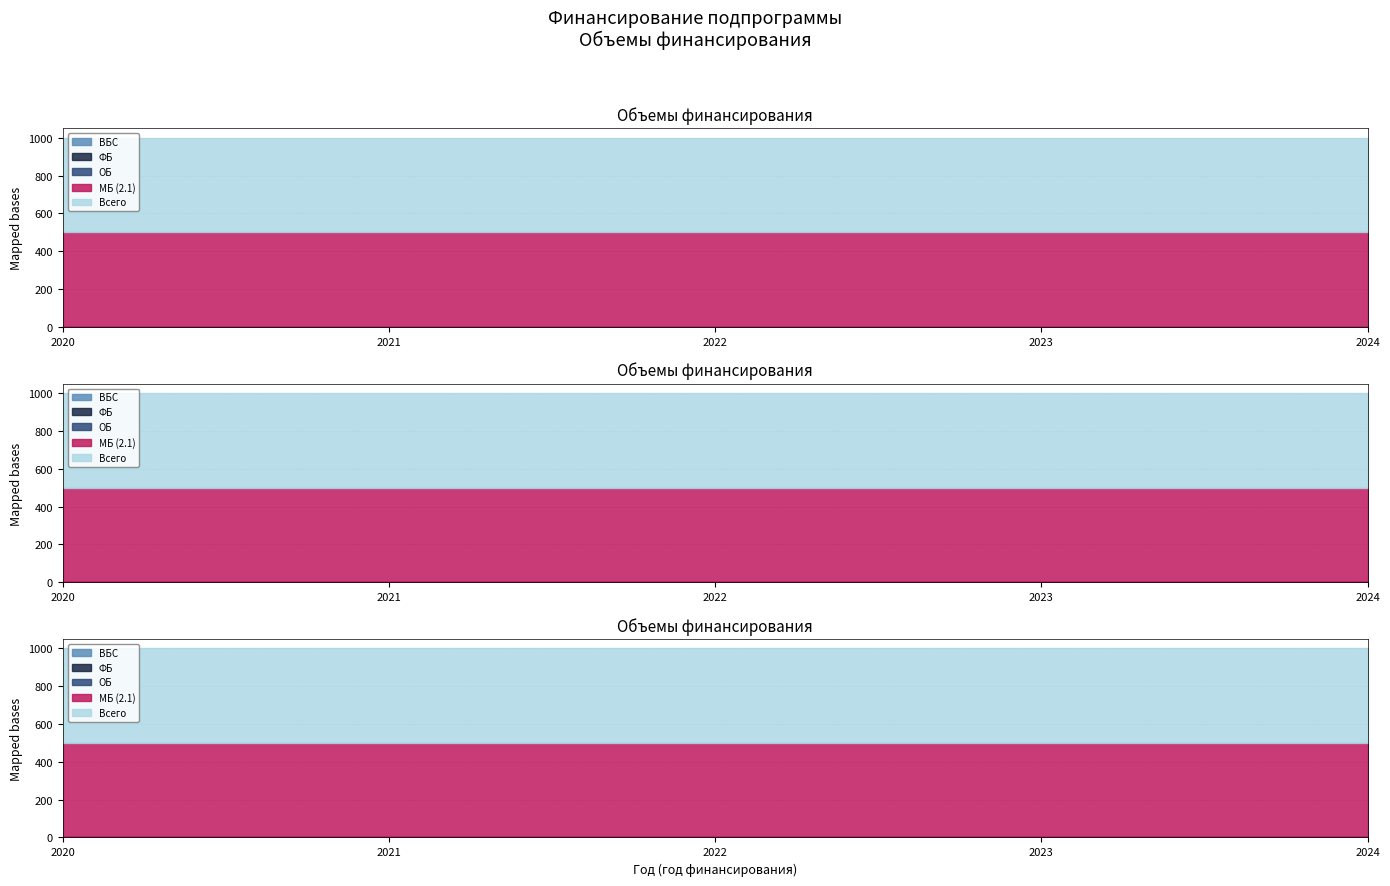

The value of ОБ at 2021 is 0. True or false?

True